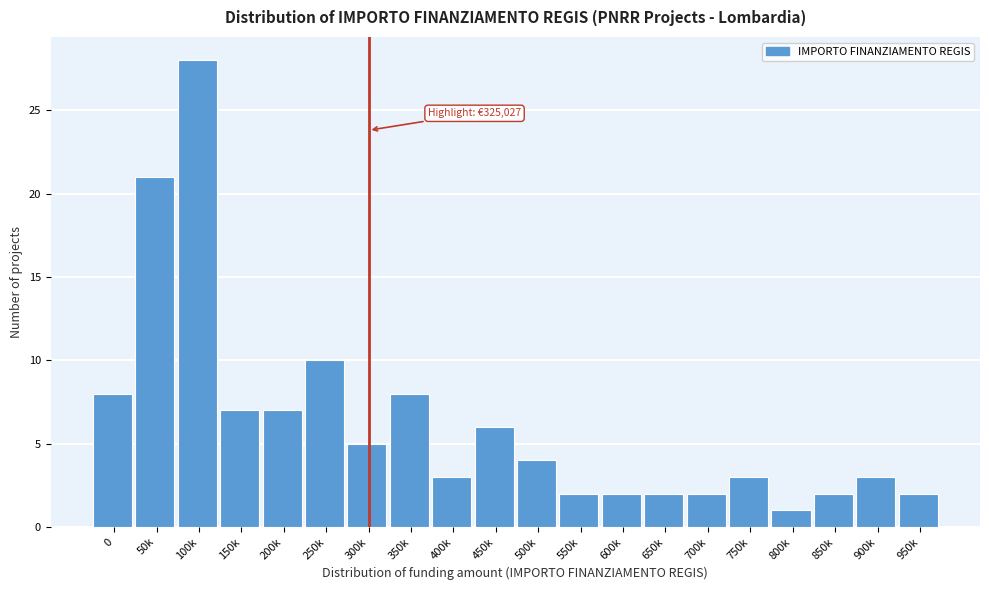

Reading right to left, list all the values displayed in this chart.

950k=2	900k=3	850k=2	800k=1	750k=3	700k=2	650k=2	600k=2	550k=2	500k=4	450k=6	400k=3	350k=8	300k=5	250k=10	200k=7	150k=7	100k=28	50k=21	0=8